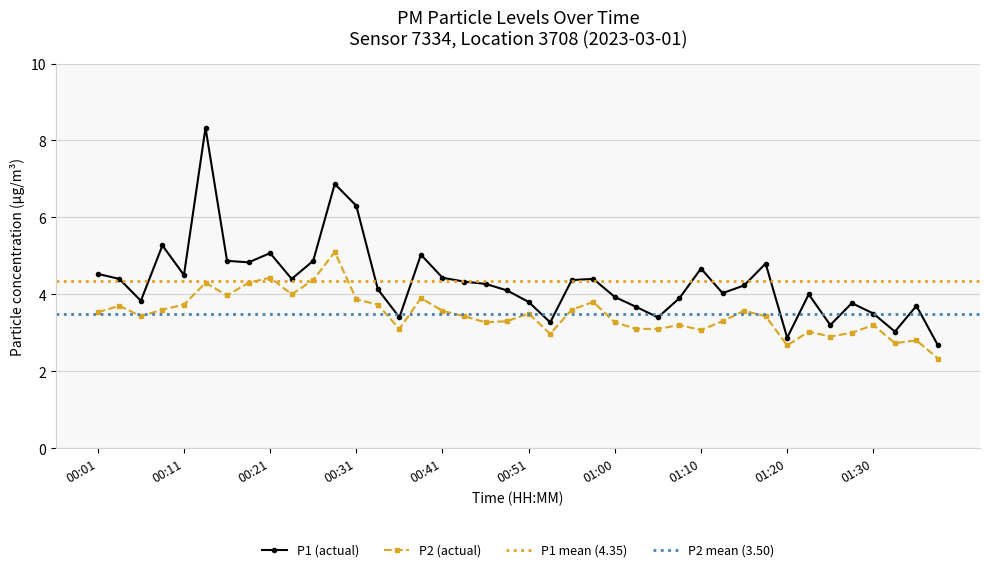

At which category does P1 reach its first local valley?

00:06